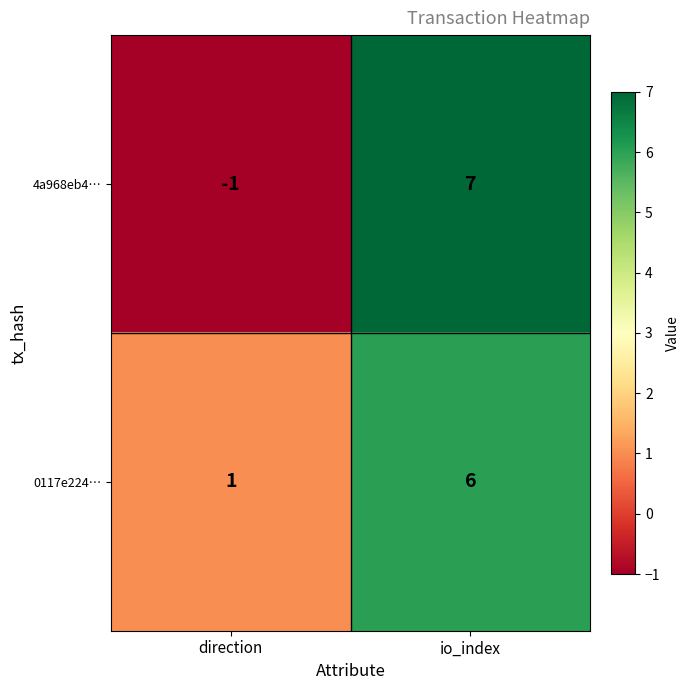

Reading right to left, what are all the values shown in this chart?

4a968eb4…: io_index=7	direction=-1
0117e224…: io_index=6	direction=1